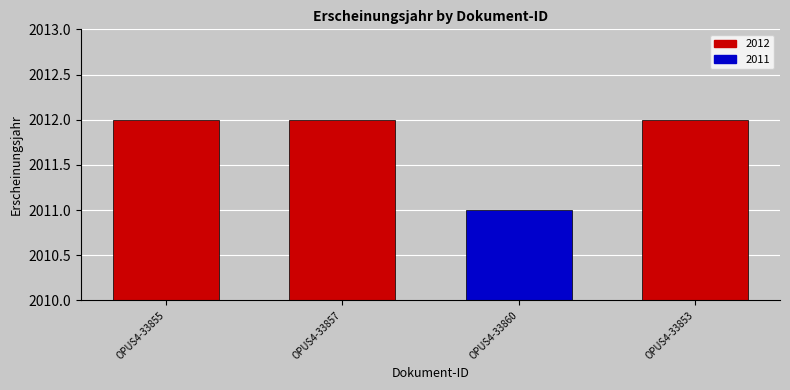

What is the minimum value shown in the chart?

2011